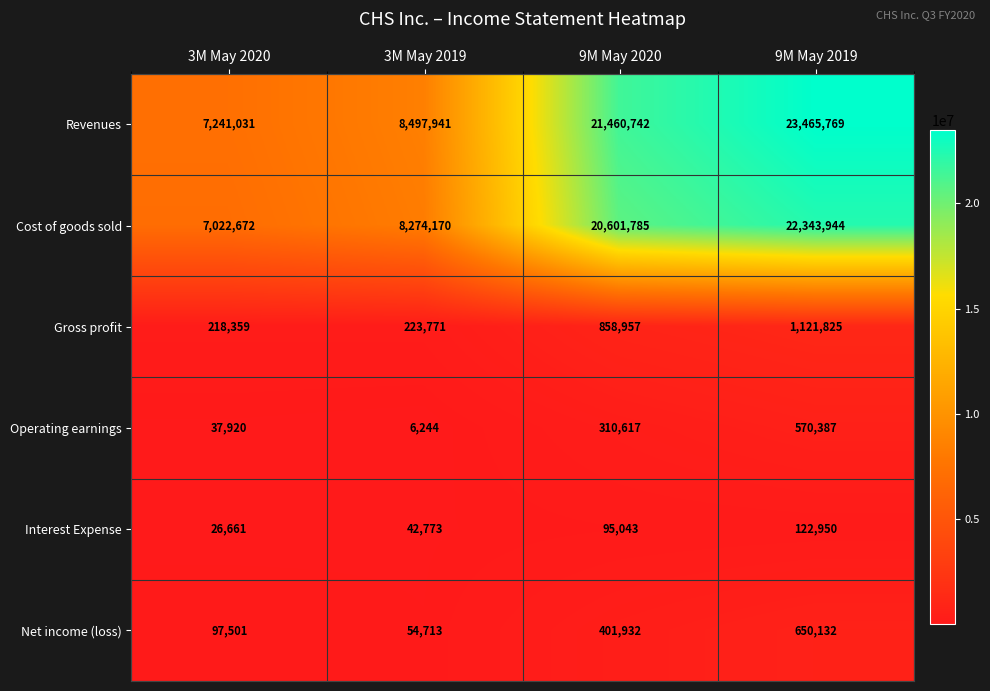

Which series changed the most between 9M May 2020 and 9M May 2019?

Revenues